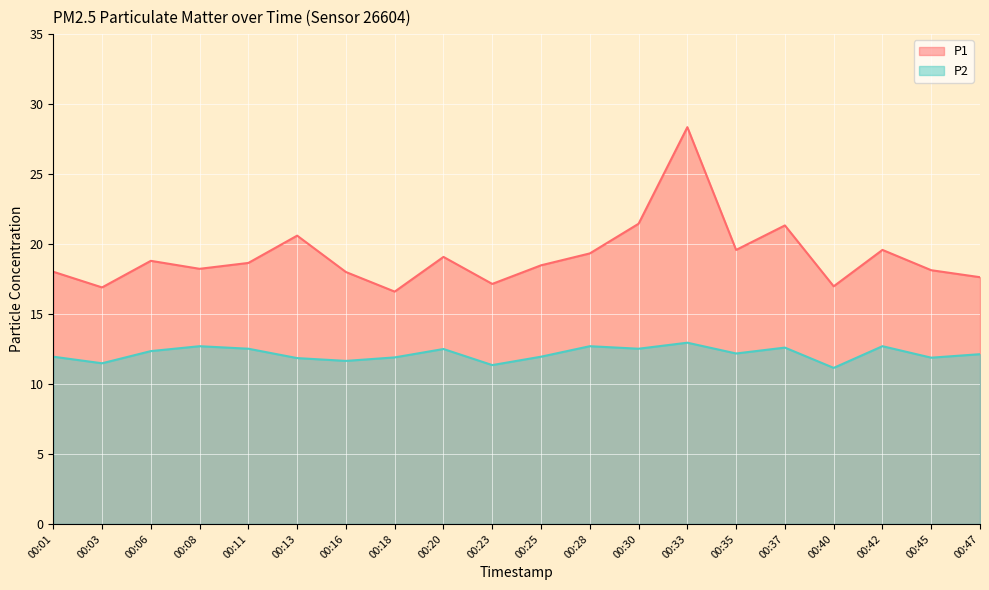

Which series has the largest range (max minus min)?

P1